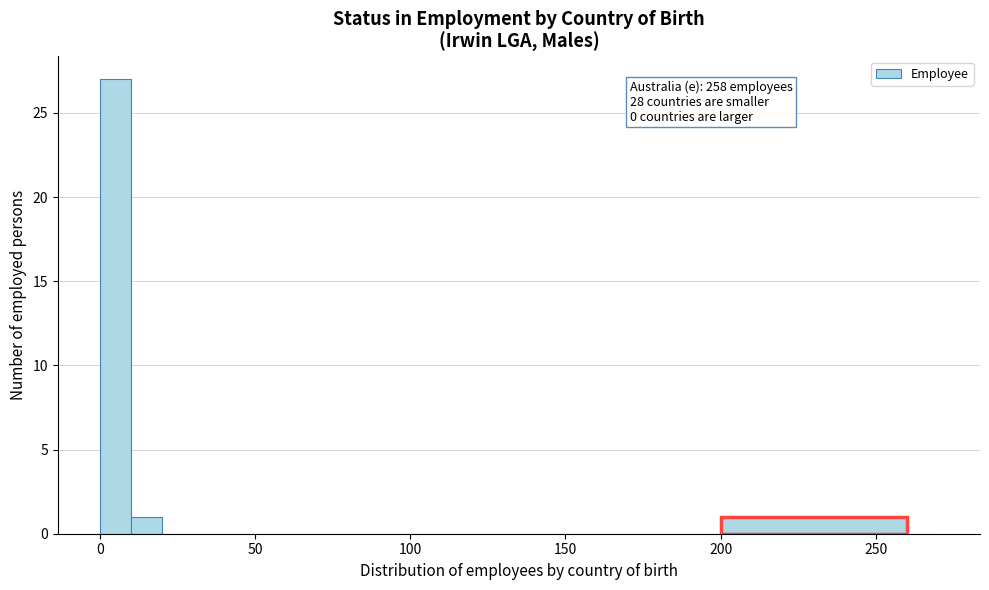

Around what value on the x-axis is the tallest bar? Give the approximate position of its centre, as read against the axis.

5